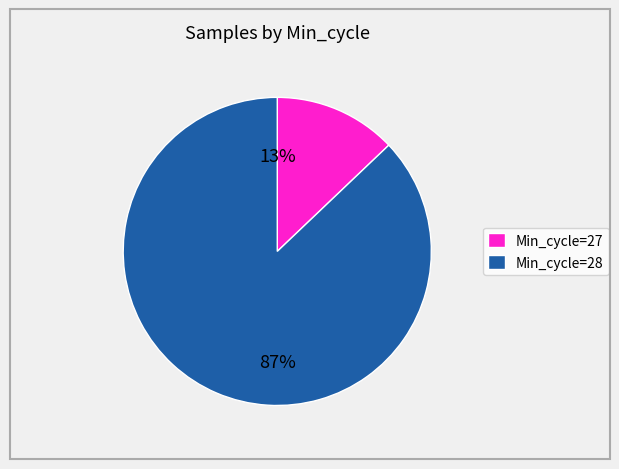

True or false: Min_cycle=28 accounts for 99% of the total.

False